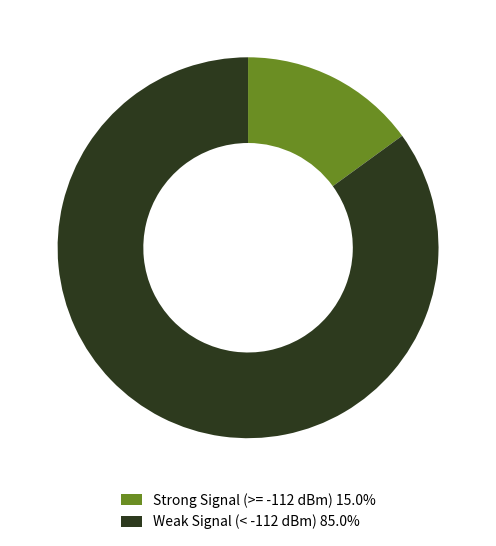

How many segments does this pie chart have?

2